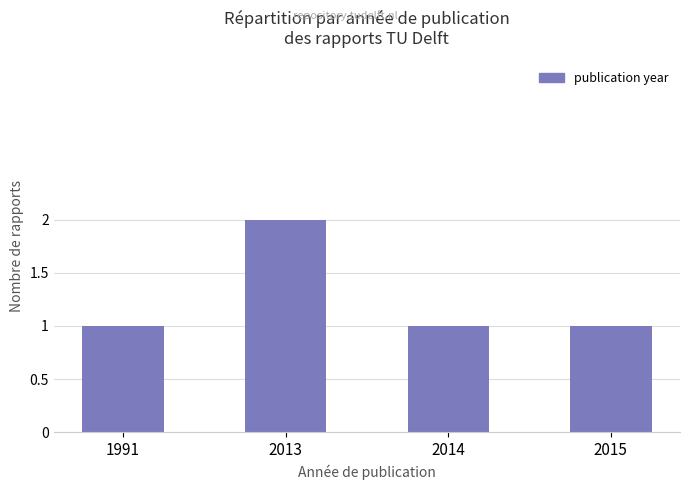

What is the ratio of the value at 2013 to the value at 2014?

2.0